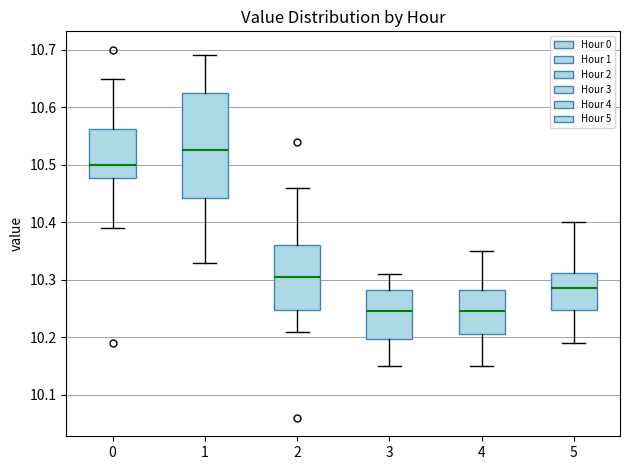

Comparing the boxes themselves (not the whiskers), which one is the tallest?

1